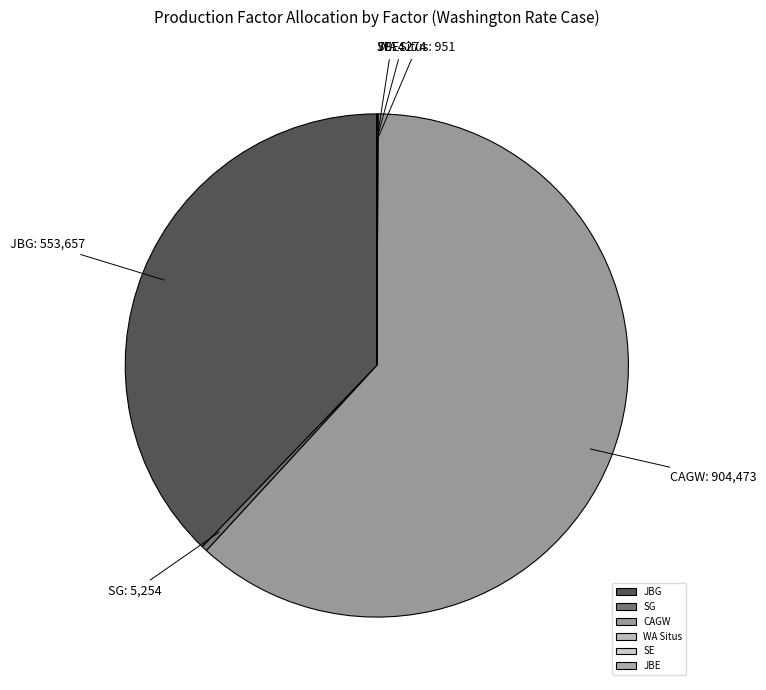

Is the sum of SG and CAGW greater than half?

Yes